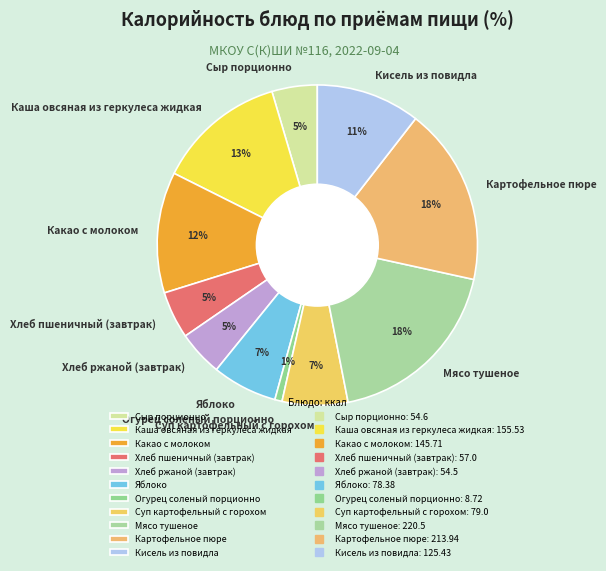

Do Суп картофельный с горохом and Яблоко together represent more than half of the pie?

No